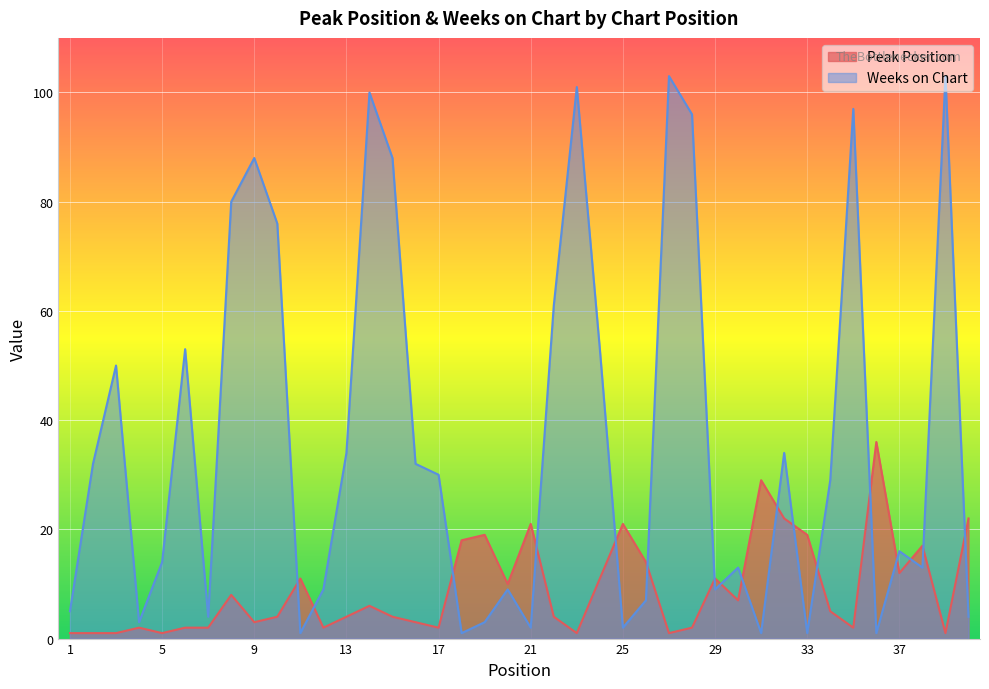

What is the sum of the Peak Position values at 8 and 1?

9